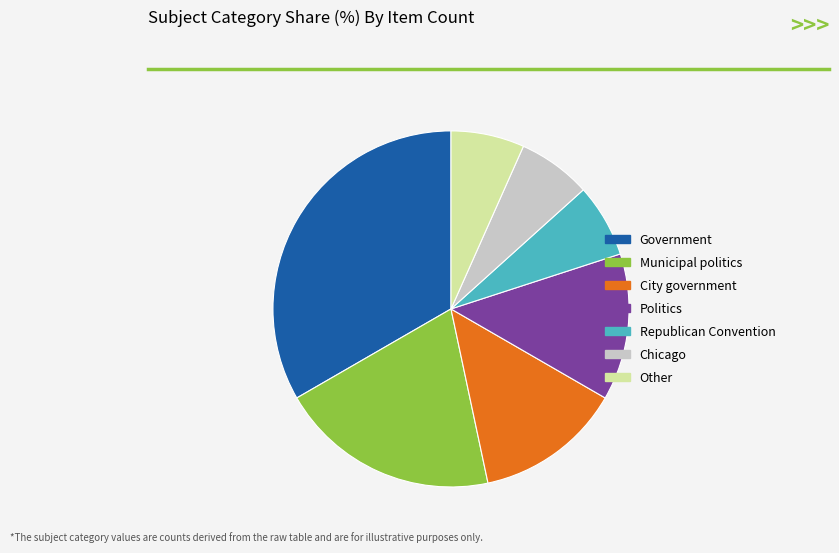

Do City government and Municipal politics together represent more than half of the pie?

No